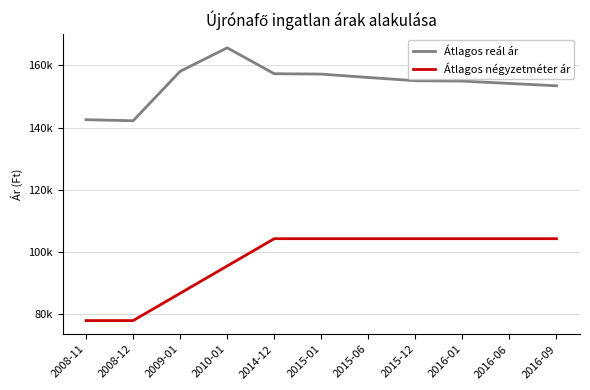

What position from the left is 2015-01?

6